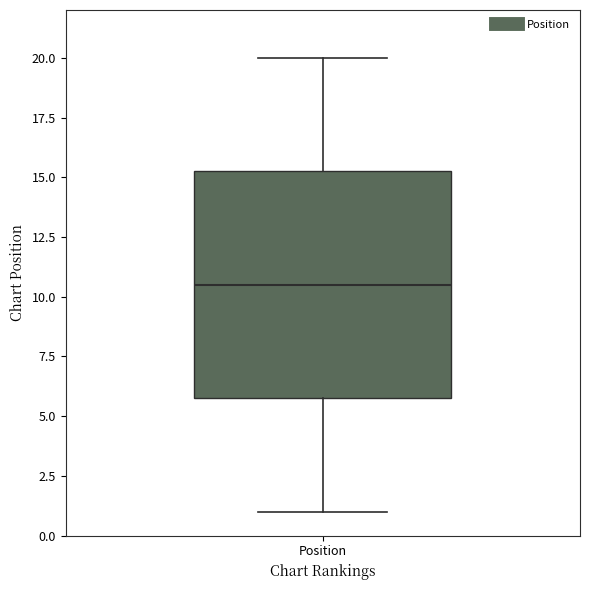

Read this box plot against the y-axis: the position of the median line, the range covered by the box, and the ends of both whiskers. The values are not printed on the chart, so give them approximately, as read against the axis.

median 10.5, box 6.0 to 15.5, whiskers 1.0 to 20.0